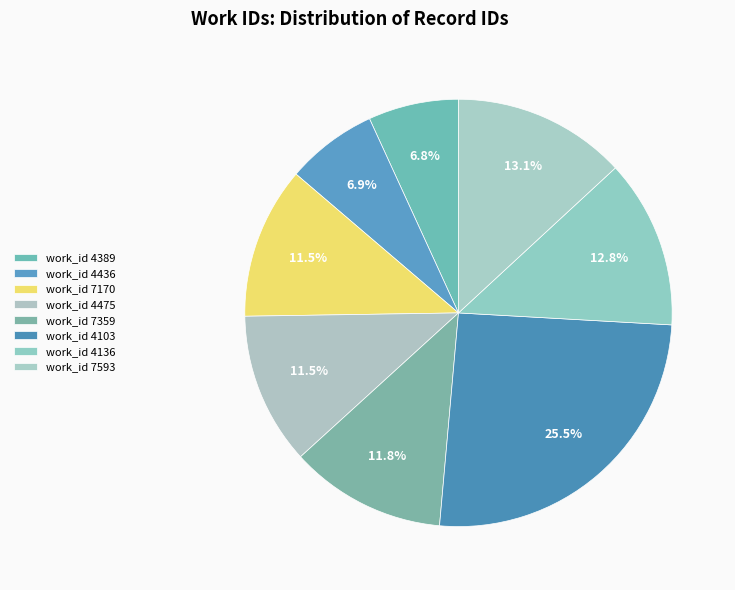

How many slices are in this pie chart?

8